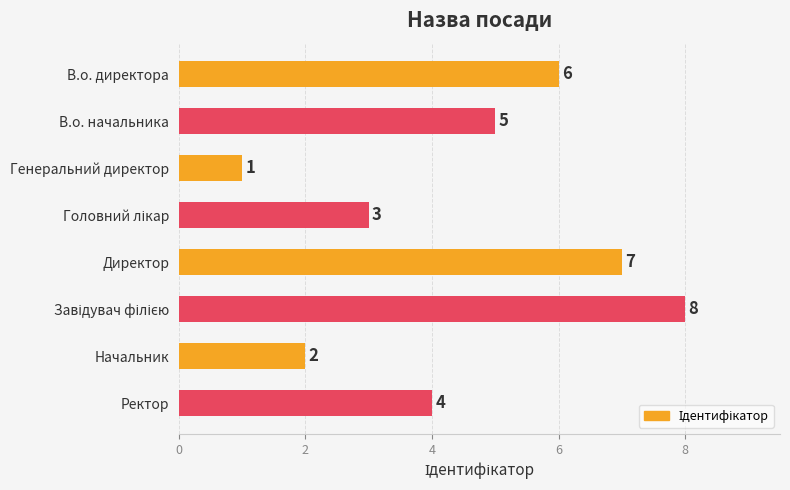

At which category does the chart reach its minimum across all series?

Генеральний директор